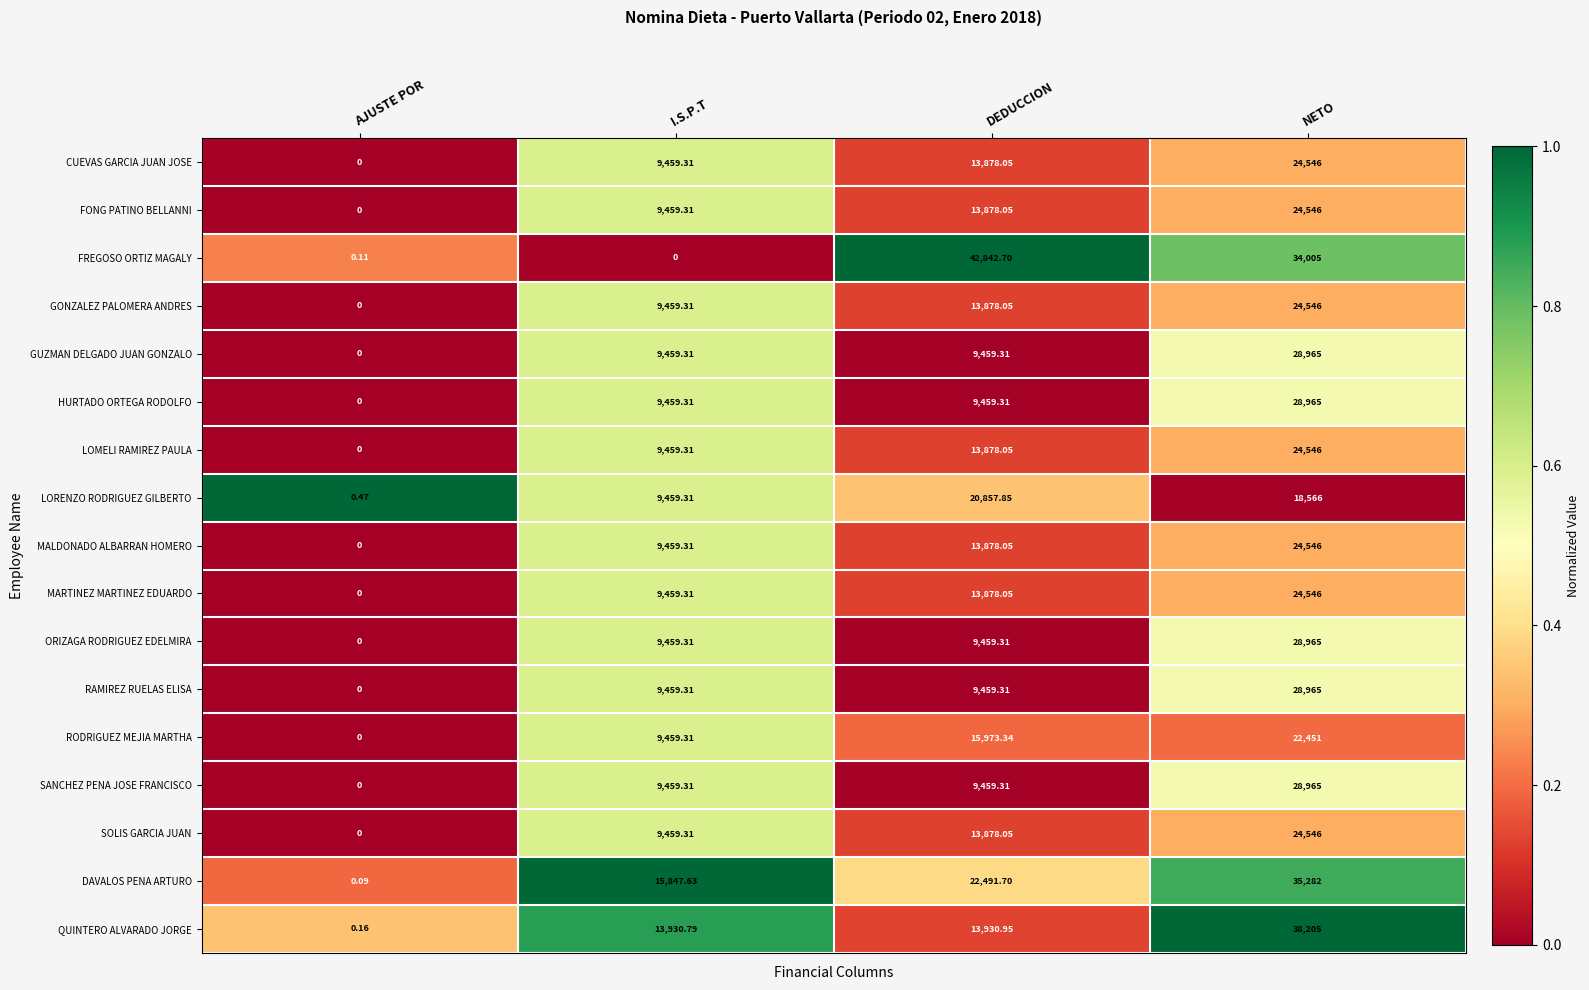

Which series has the largest range (max minus min)?

FREGOSO ORTIZ MAGALY